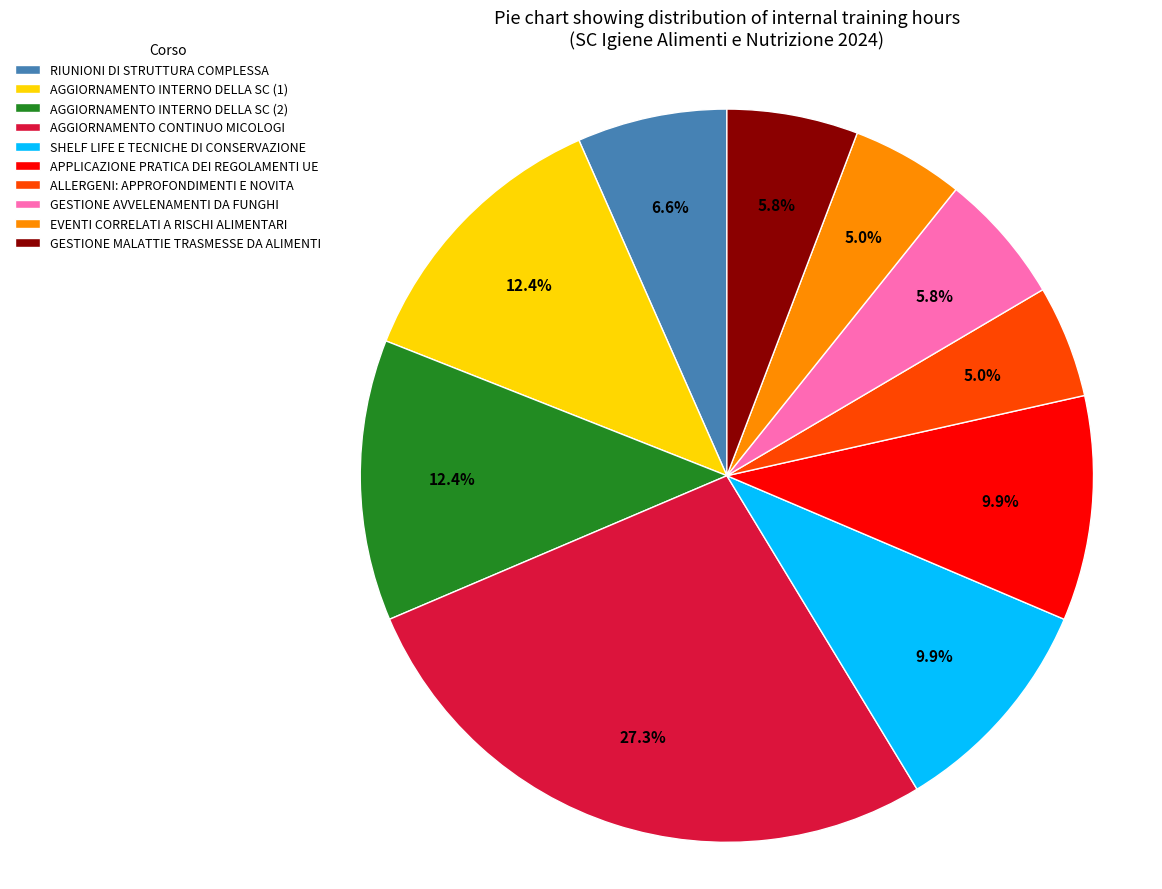

To the nearest percent, what percentage of the pie is EVENTI CORRELATI A RISCHI ALIMENTARI?

5%